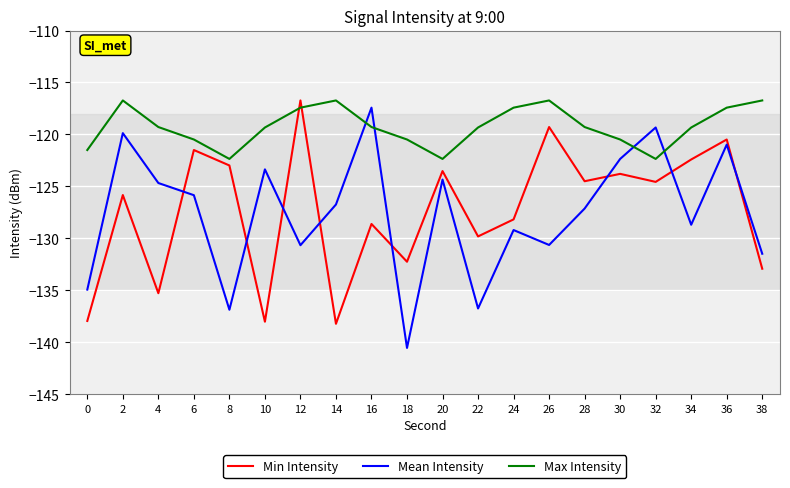

At 8, list the series in order from smallest to largest.

Mean Intensity, Min Intensity, Max Intensity